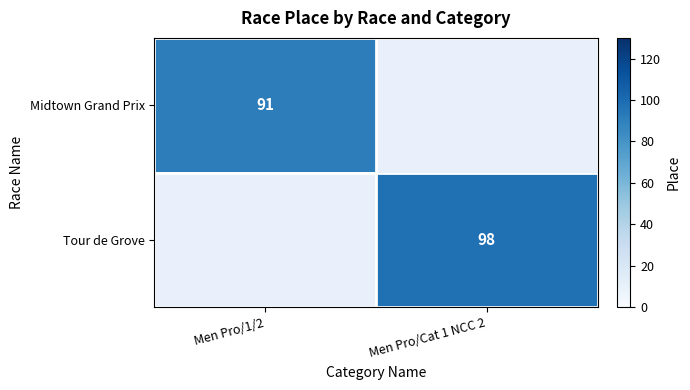

Is it true that Midtown Grand Prix equals 91.0 at Men Pro/1/2?

True